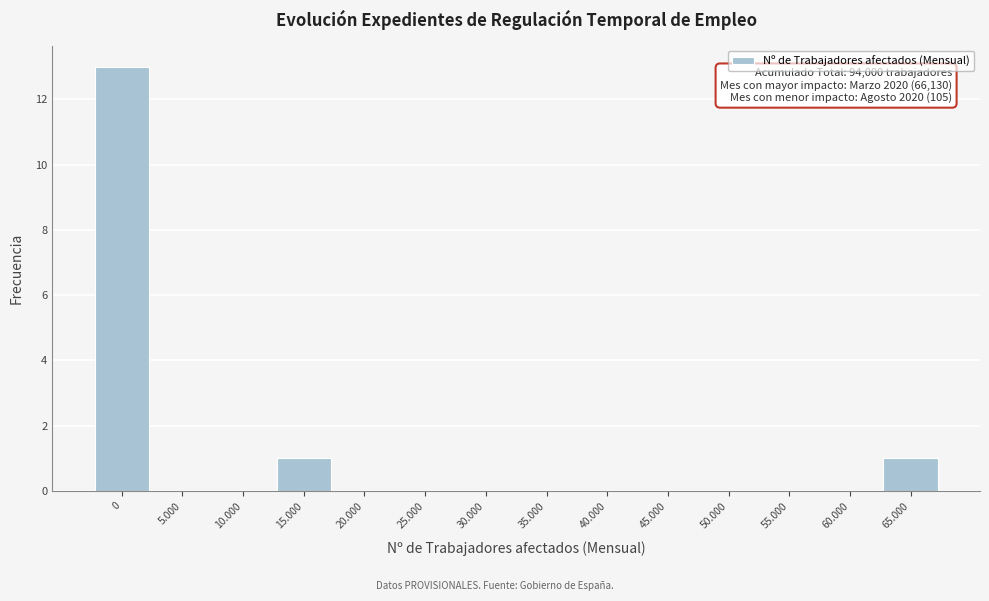

Reading left to right, extract all data points from this chart.

0=13	5.000=0	10.000=0	15.000=1	20.000=0	25.000=0	30.000=0	35.000=0	40.000=0	45.000=0	50.000=0	55.000=0	60.000=0	65.000=1